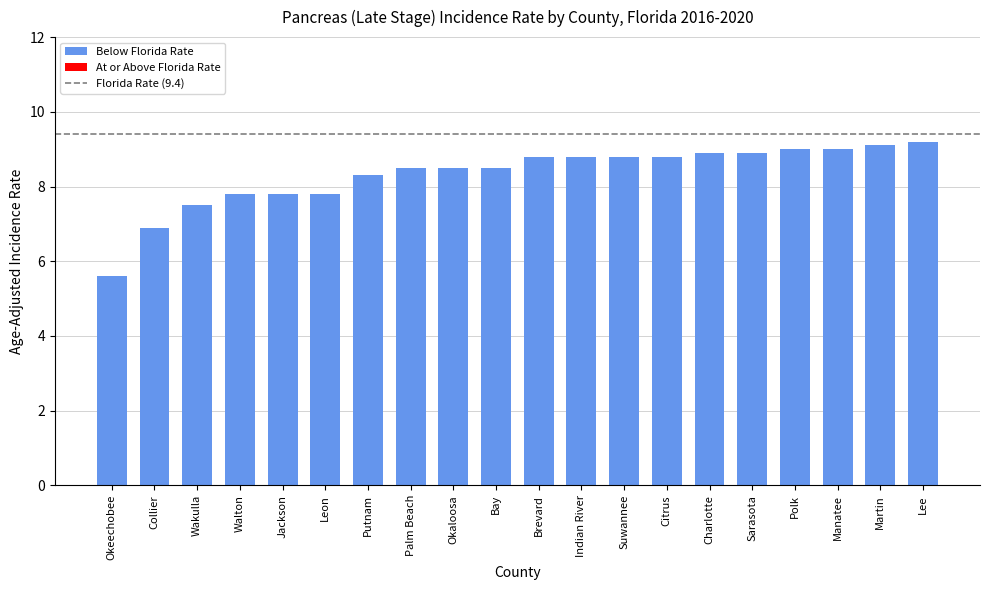

Count the number of values greater than 8.

14